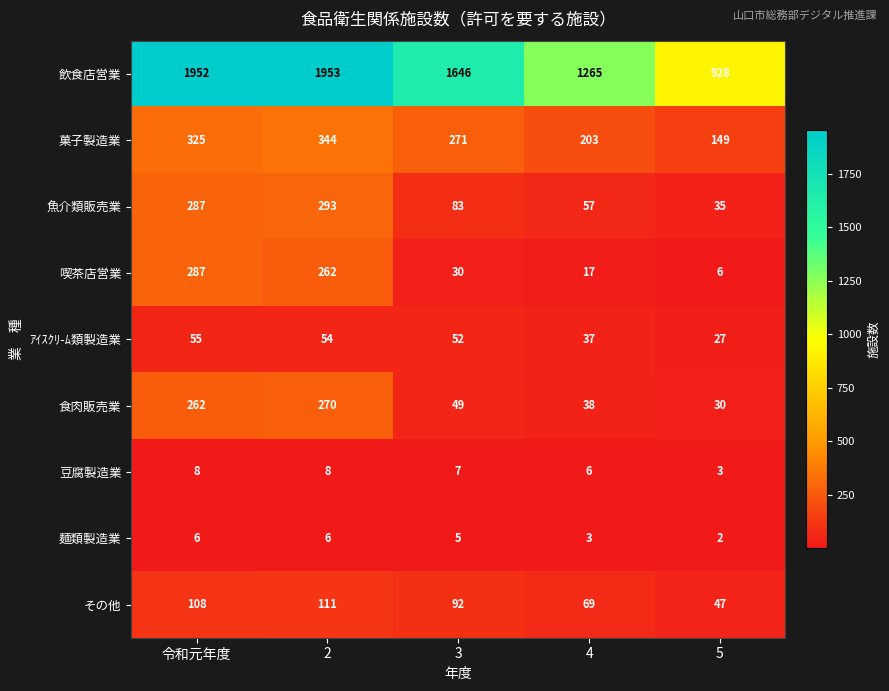

What is the spread (max minus min) of values at 3?

1641